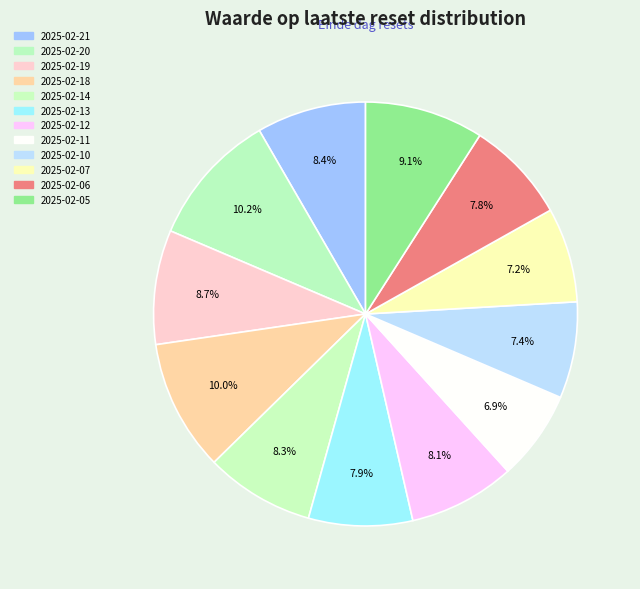

Does 2025-02-07 account for over 50% of the chart?

No